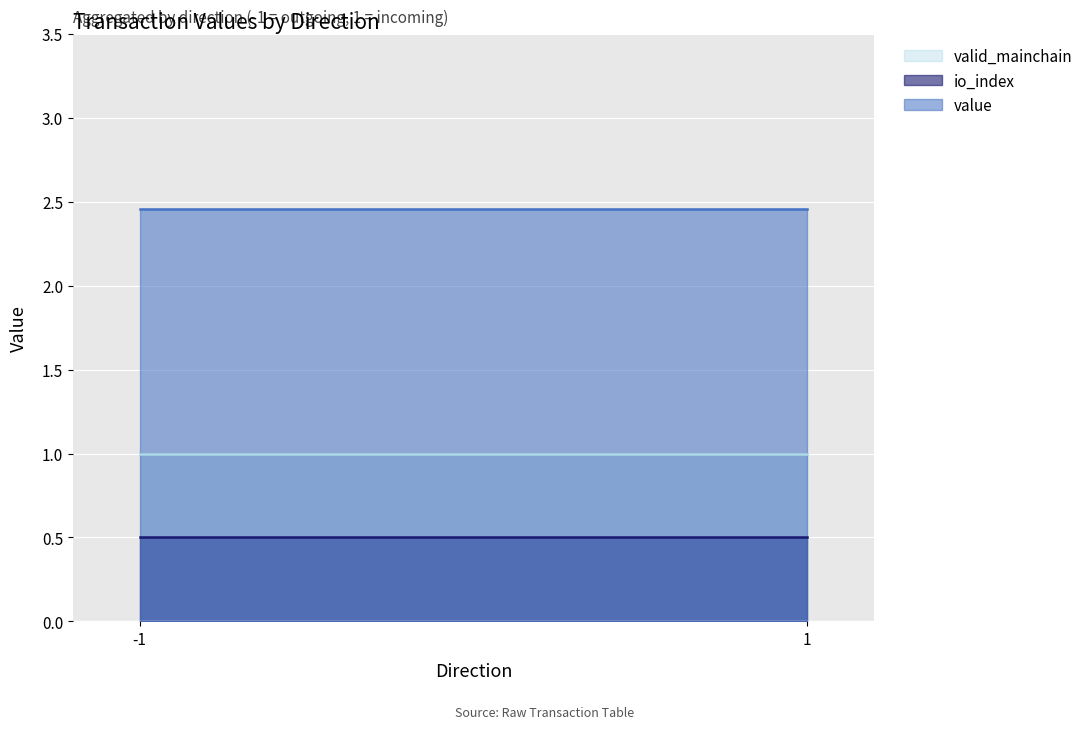

Is the value of io_index at -1 greater than the value of value at 1?

No